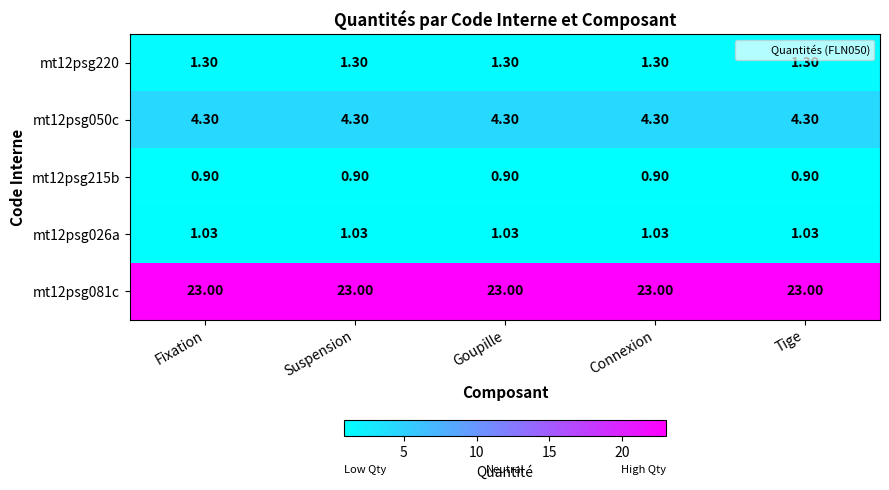

Is the value of mt12psg026a at Fixation greater than the value of mt12psg081c at Goupille?

No